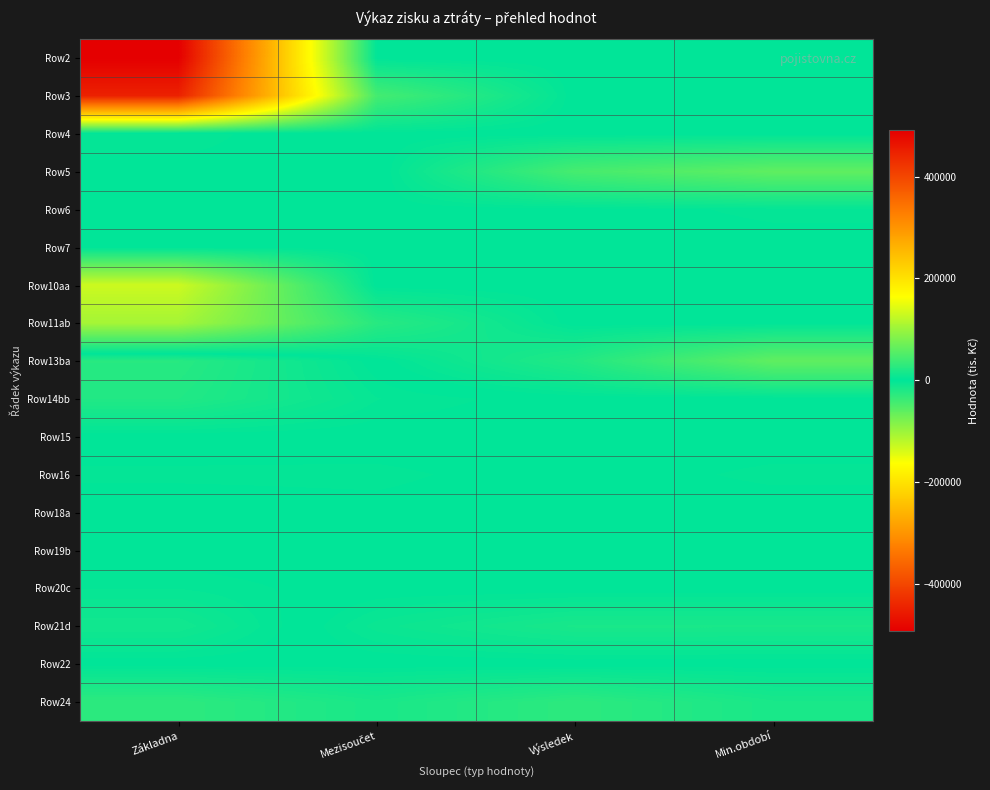

Reading left to right, transcribe all the data shown in this chart.

Row2: Základna=492131.0	Mezisoučet=0.0	Výsledek=0.0	Min.období=0.0
Row3: Základna=448326.0	Mezisoučet=43805.0	Výsledek=0.0	Min.období=0.0
Row4: Základna=-2678.0	Mezisoučet=0.0	Výsledek=0.0	Min.období=0.0
Row5: Základna=-1361.0	Mezisoučet=-1317.0	Výsledek=45122.0	Min.období=61248.0
Row6: Základna=0.0	Mezisoučet=550.0	Výsledek=550.0	Min.období=2556.0
Row7: Základna=0.0	Mezisoučet=377.0	Výsledek=377.0	Min.období=753.0
Row10aa: Základna=130995.0	Mezisoučet=0.0	Výsledek=0.0	Min.období=0.0
Row11ab: Základna=105492.0	Mezisoučet=25503.0	Výsledek=0.0	Min.období=0.0
Row13ba: Základna=-25202.0	Mezisoučet=0.0	Výsledek=21535.0	Min.období=61588.0
Row14bb: Základna=-21234.0	Mezisoučet=-3968.0	Výsledek=0.0	Min.období=0.0
Row15: Základna=0.0	Mezisoučet=0.0	Výsledek=0.0	Min.období=0.0
Row16: Základna=2495.0	Mezisoučet=2689.0	Výsledek=0.0	Min.období=2689.0
Row18a: Základna=0.0	Mezisoučet=878.0	Výsledek=0.0	Min.období=0.0
Row19b: Základna=0.0	Mezisoučet=0.0	Výsledek=0.0	Min.období=0.0
Row20c: Základna=3714.0	Mezisoučet=0.0	Výsledek=0.0	Min.období=0.0
Row21d: Základna=11320.0	Mezisoučet=-6728.0	Výsledek=-15946.0	Min.období=-15946.0
Row22: Základna=130.0	Mezisoučet=259.0	Výsledek=0.0	Min.období=259.0
Row24: Základna=28617.0	Mezisoučet=15967.0	Výsledek=28617.0	Min.období=15967.0